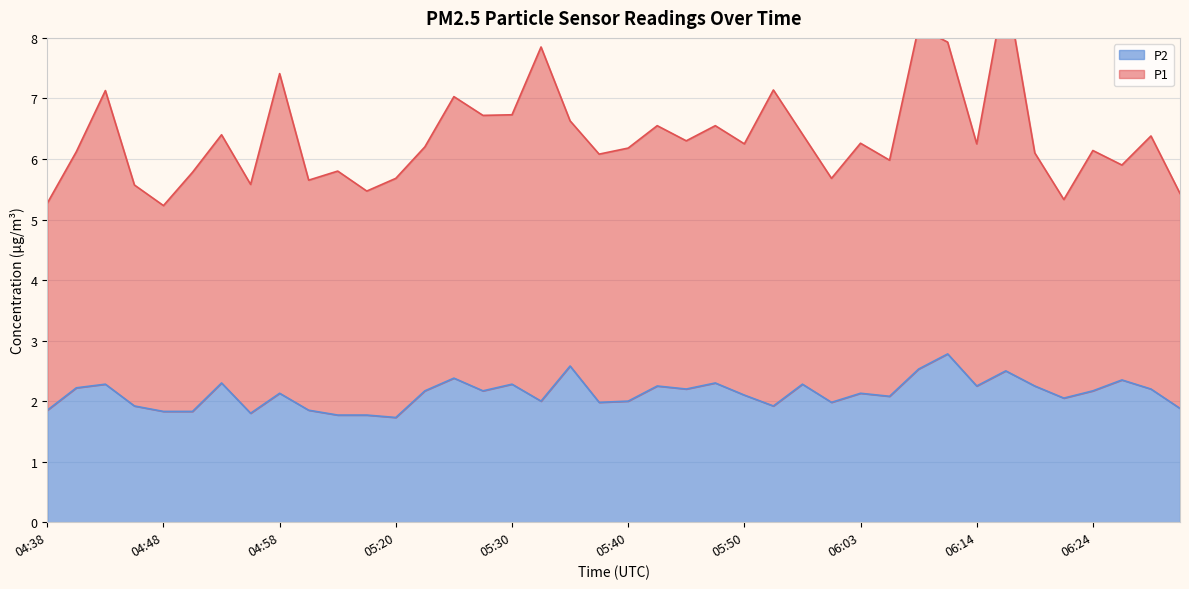

Is it true that P2 equals 2.2 at 06:14?

True